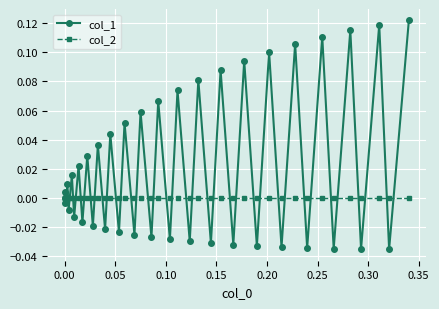

Which series has the largest total across all categories?

col_1